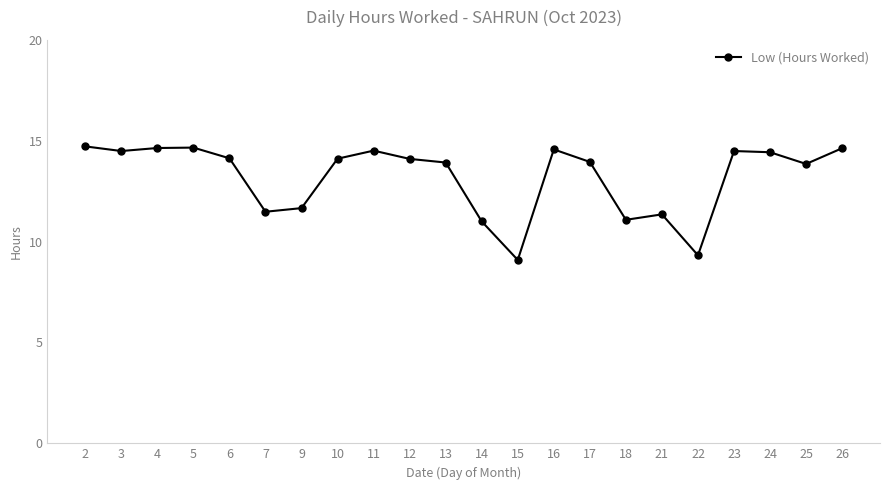

True or false: there are more than 2 points higher than both neighbors.

True